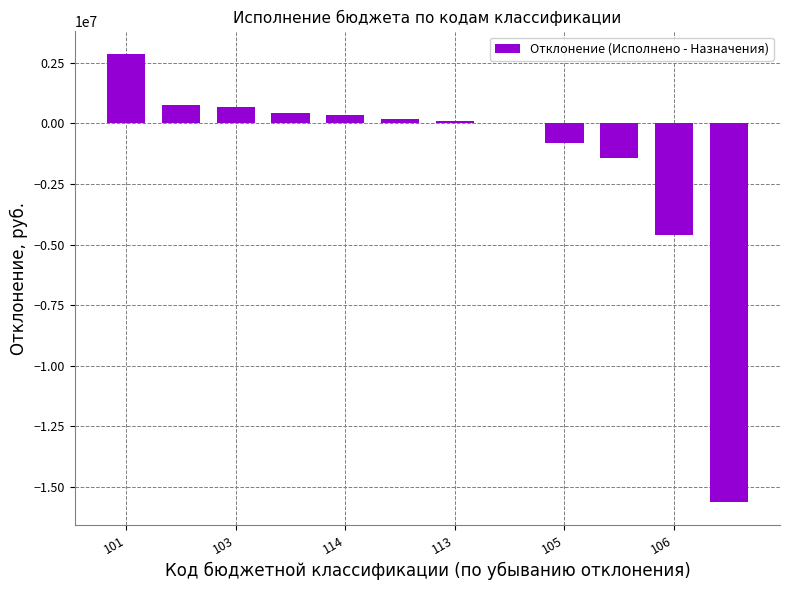

What is the sum of all values?

-17093055.2